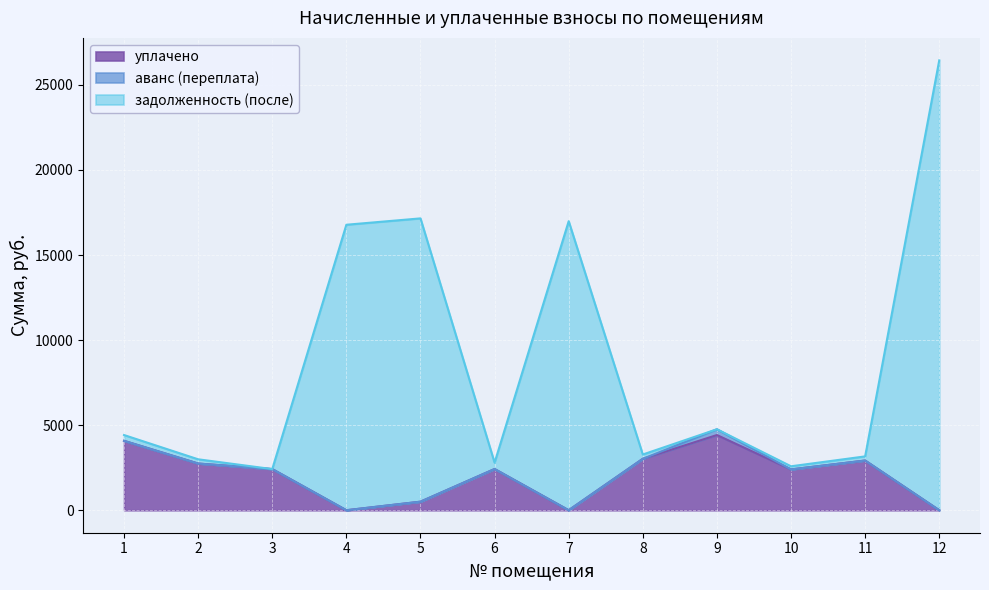

True or false: уплачено and задолженность (после) cross at least once.

False